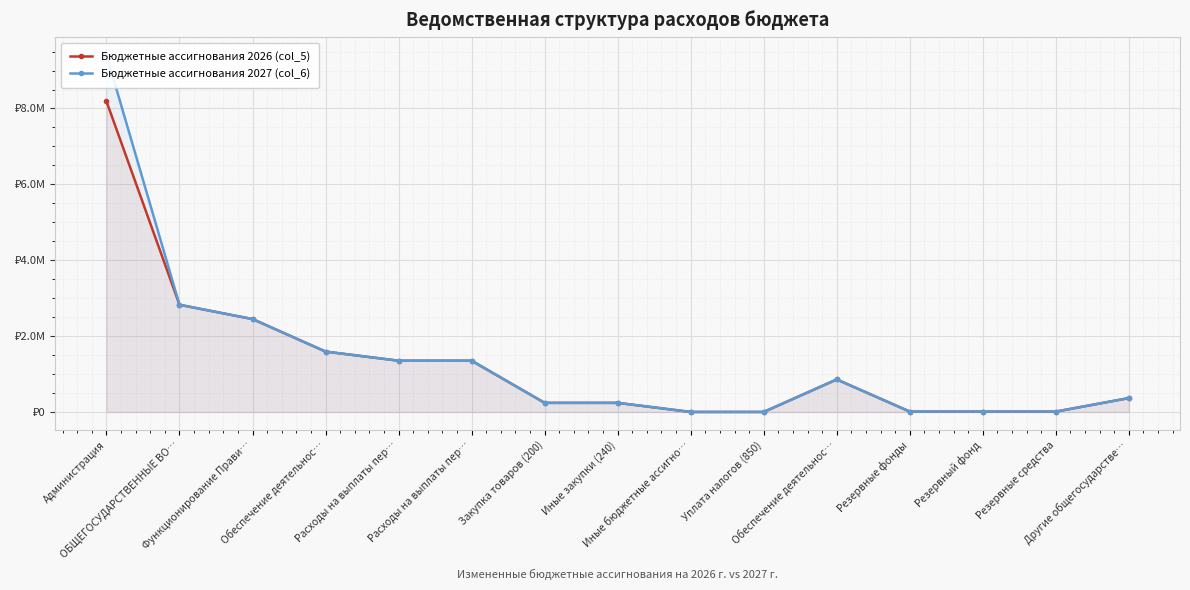

How many data points in Бюджетные ассигнования 2026 (col_5) are above 366279?

7